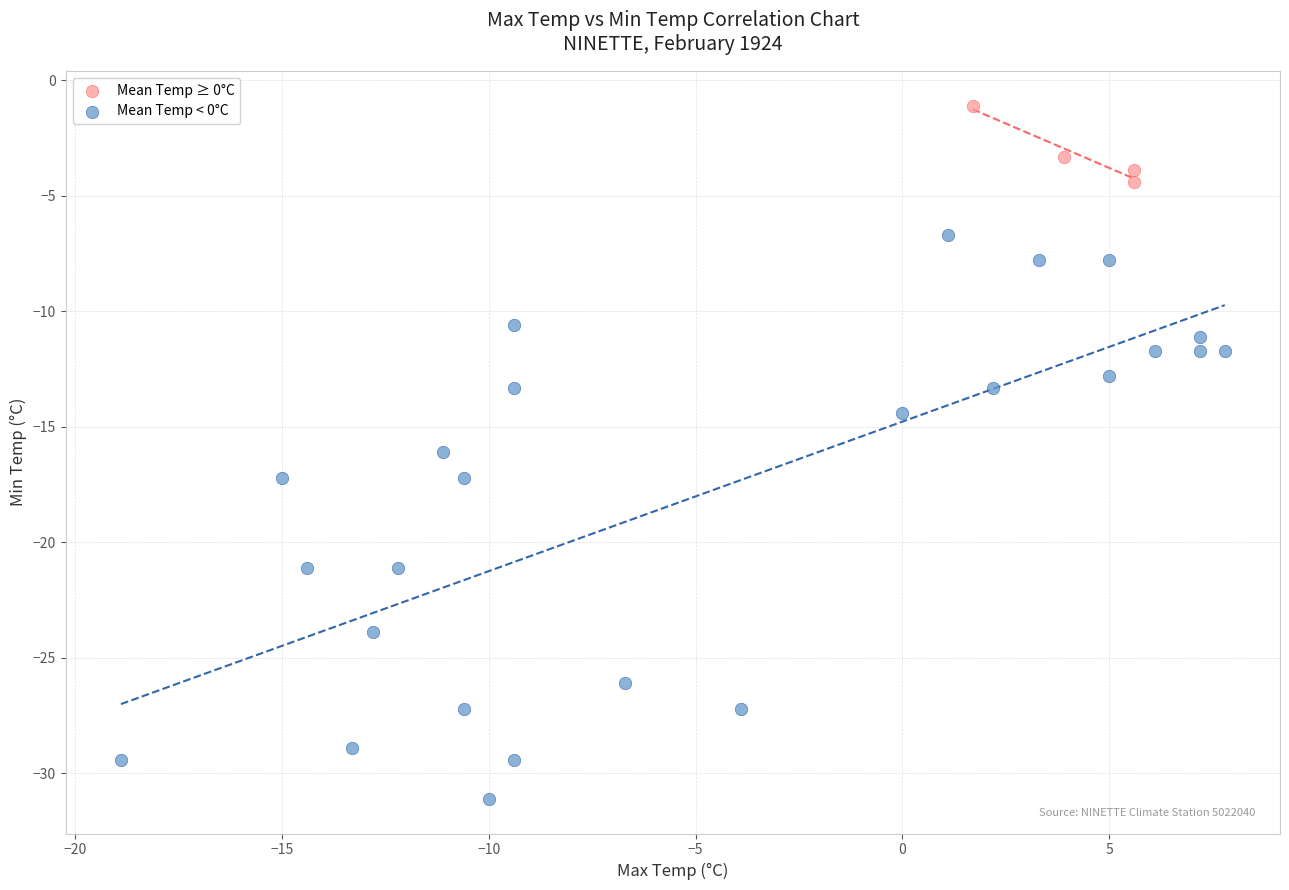

What are all the series names shown in the legend?

Mean Temp ≥ 0°C, Mean Temp < 0°C